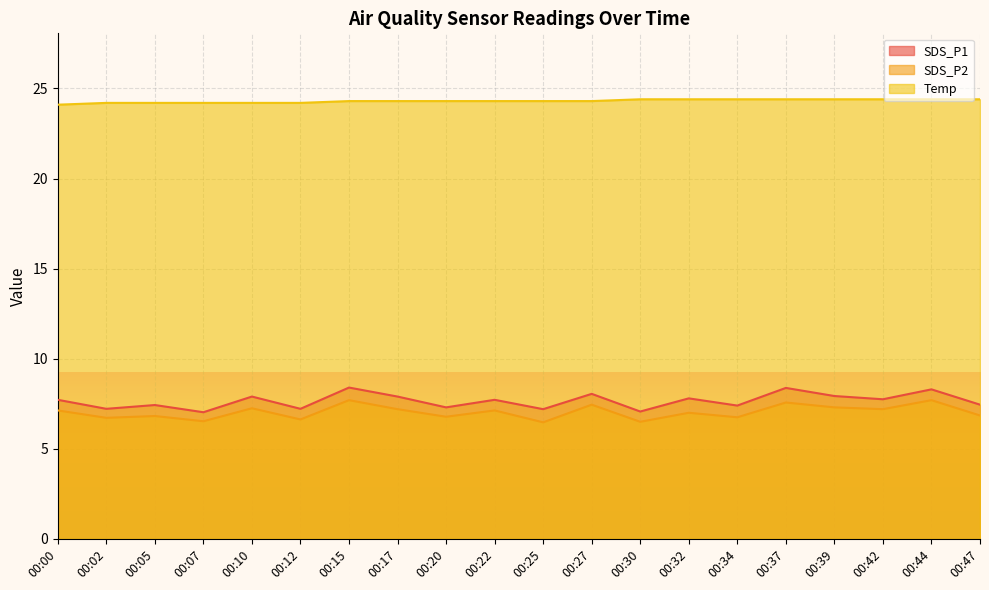

What is the sum of the SDS_P1 values at 00:34 and 00:02?

14.6